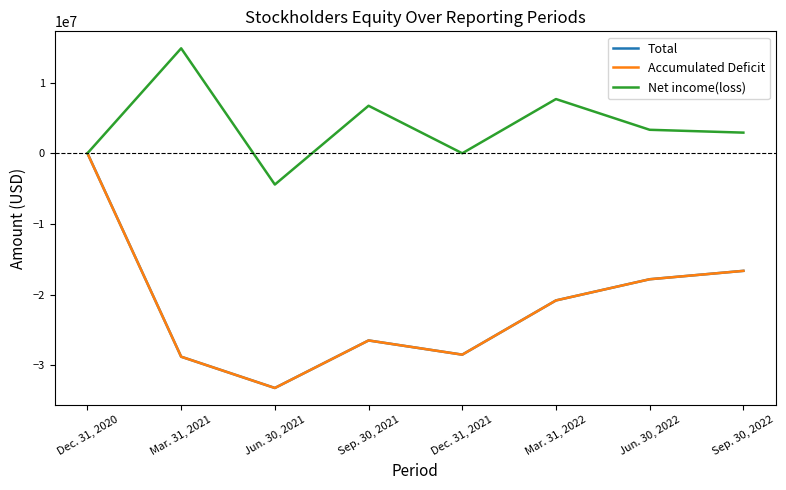

Rank the categories by Total value from highest to lowest.

Dec. 31, 2020, Sep. 30, 2022, Jun. 30, 2022, Mar. 31, 2022, Sep. 30, 2021, Dec. 31, 2021, Mar. 31, 2021, Jun. 30, 2021